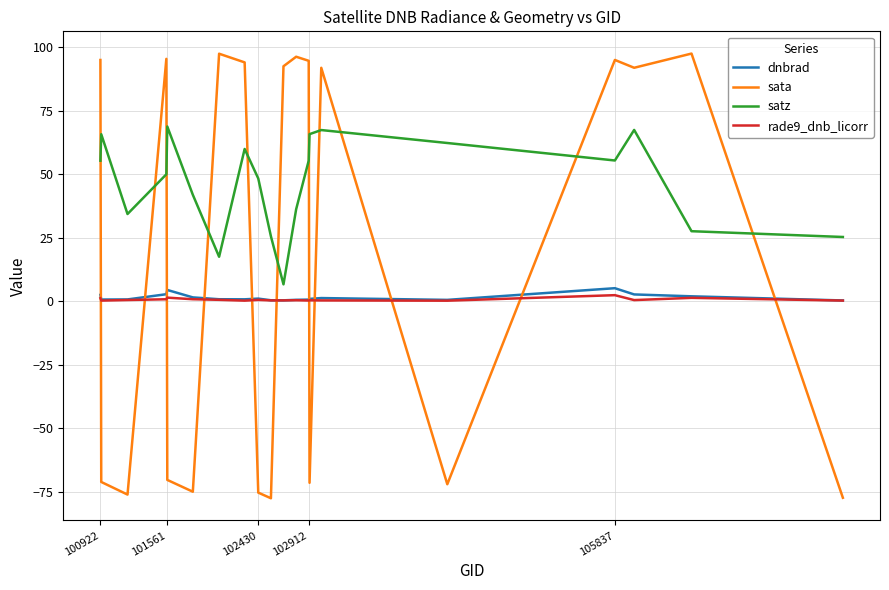

True or false: dnbrad and satz cross at least once.

False